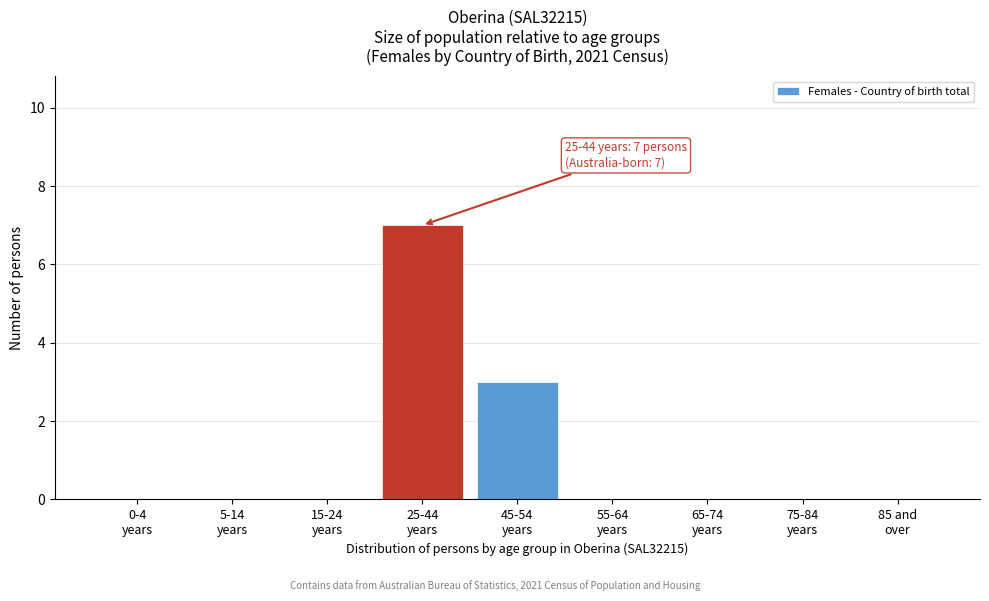

What is the maximum value shown in the chart?

7